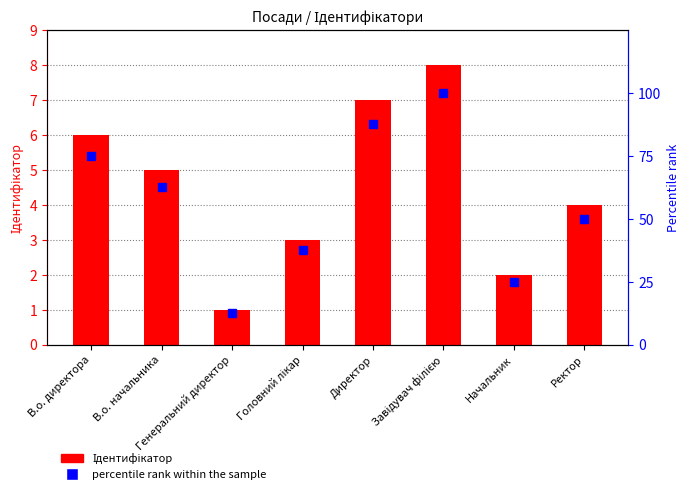

Rank the series by their average value, from highest to lowest.

Percentile rank, Ідентифікатор